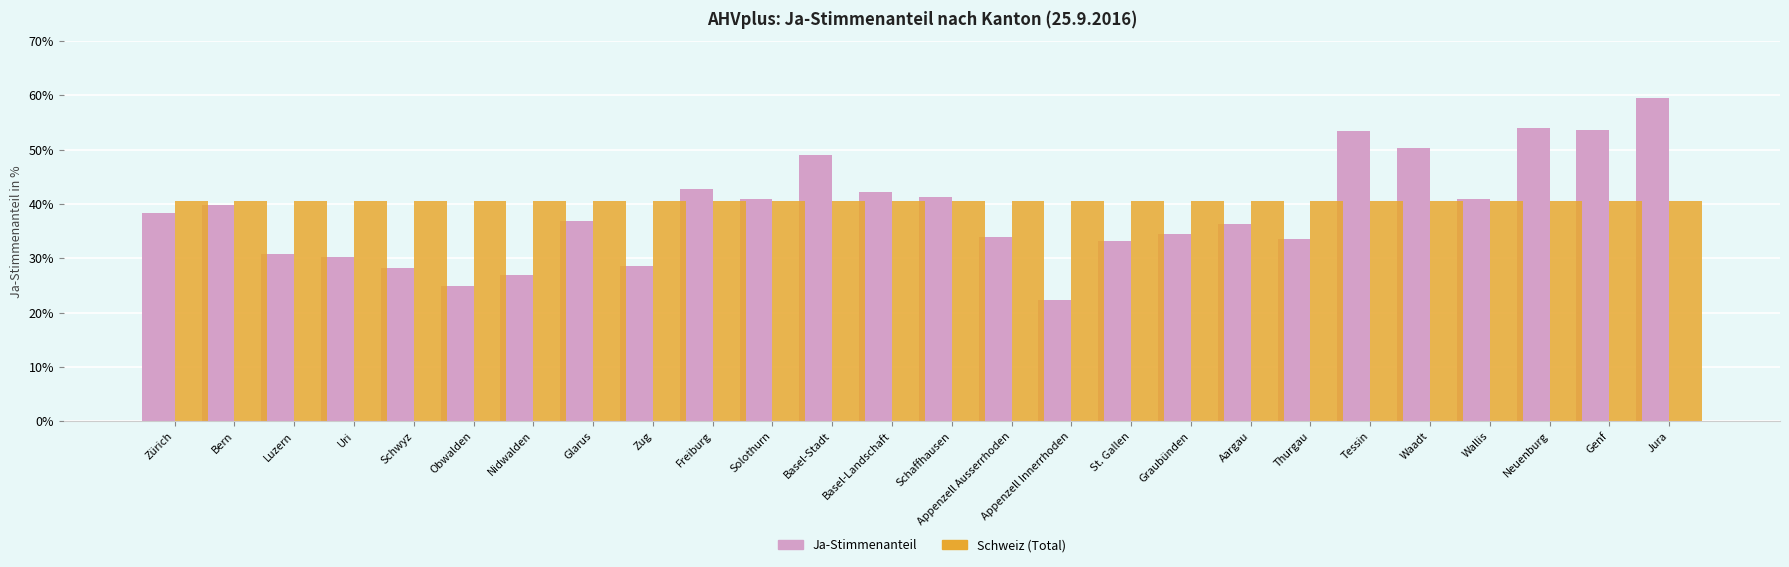

What are all the series names shown in the legend?

Ja-Stimmenanteil, Schweiz (Total)